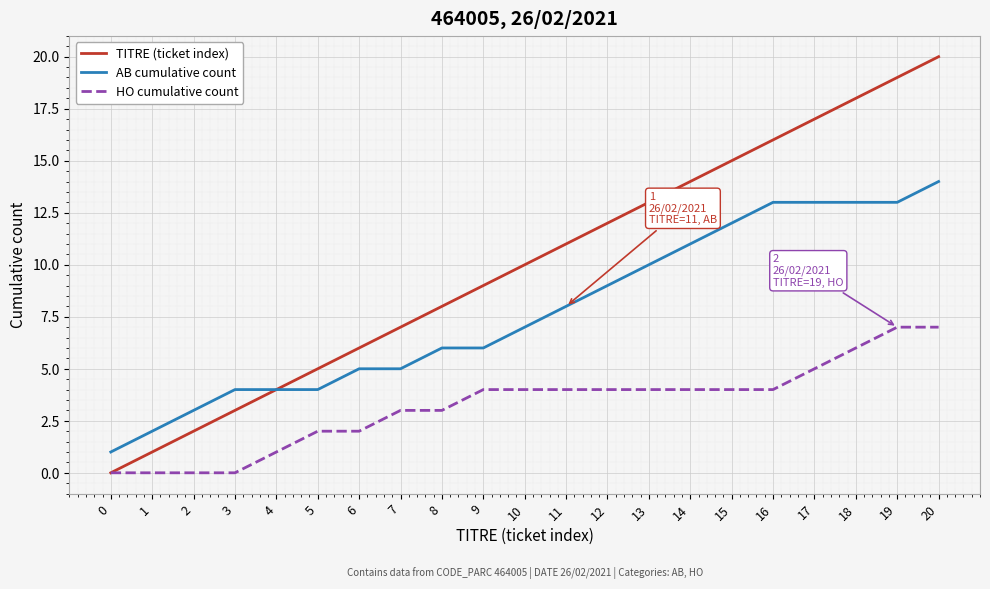

Reading left to right, transcribe all the data shown in this chart.

TITRE (ticket index): 0=0	1=1	2=2	3=3	4=4	5=5	6=6	7=7	8=8	9=9	10=10	11=11	12=12	13=13	14=14	15=15	16=16	17=17	18=18	19=19	20=20
AB cumulative count: 0=1	1=2	2=3	3=4	4=4	5=4	6=5	7=5	8=6	9=6	10=7	11=8	12=9	13=10	14=11	15=12	16=13	17=13	18=13	19=13	20=14
HO cumulative count: 0=0	1=0	2=0	3=0	4=1	5=2	6=2	7=3	8=3	9=4	10=4	11=4	12=4	13=4	14=4	15=4	16=4	17=5	18=6	19=7	20=7